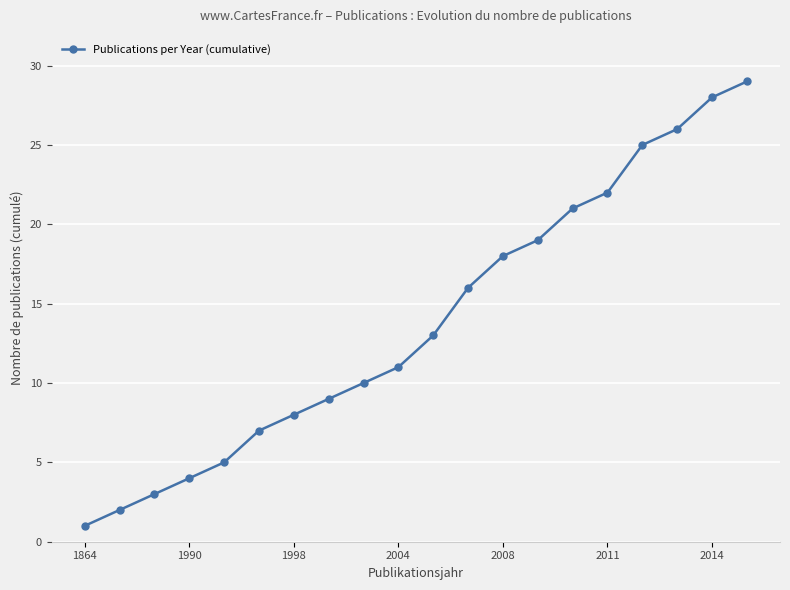

What is the difference between the maximum and second lowest values?

27